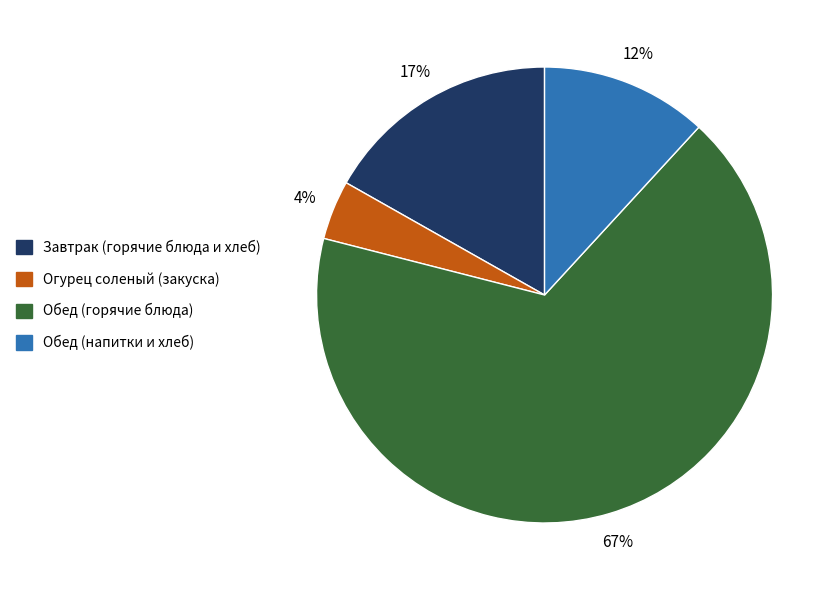

To the nearest percent, what portion does Обед (напитки и хлеб) represent?

12%